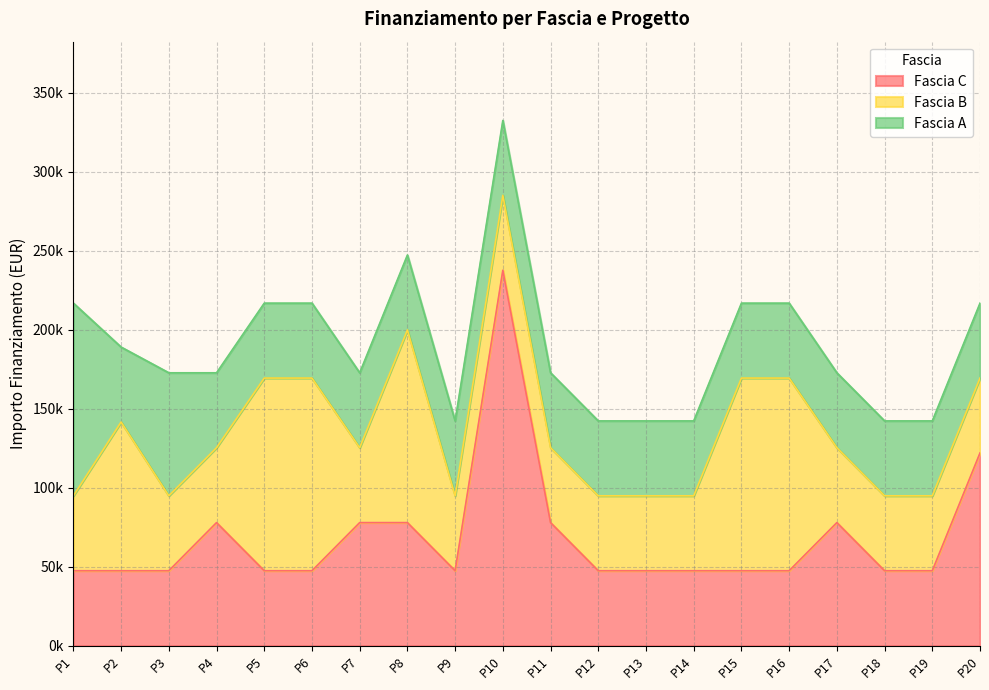

True or false: Fascia A and Fascia C cross at least once.

True